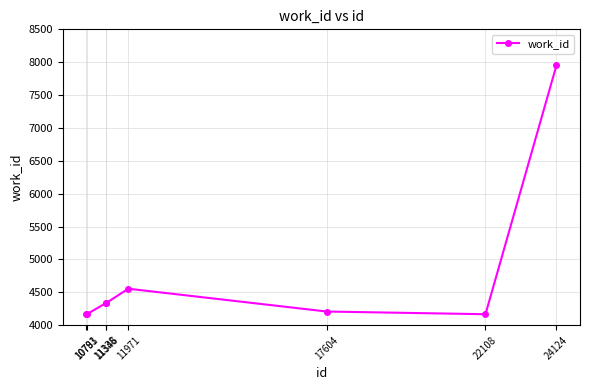

How many lines are shown in the chart?

1